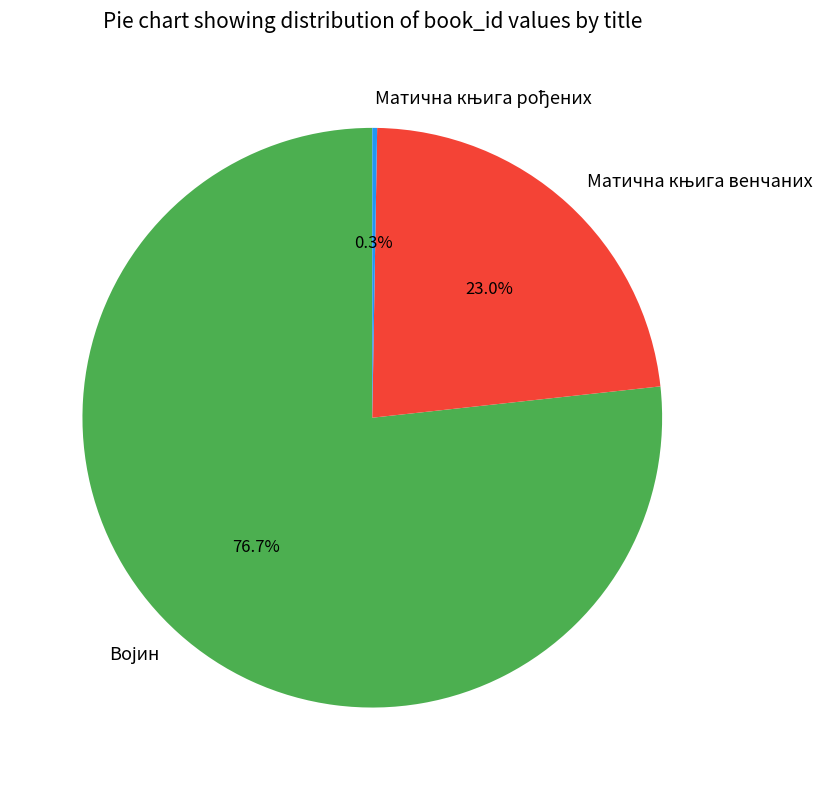

Which slice is the smallest?

Матична књига рођених